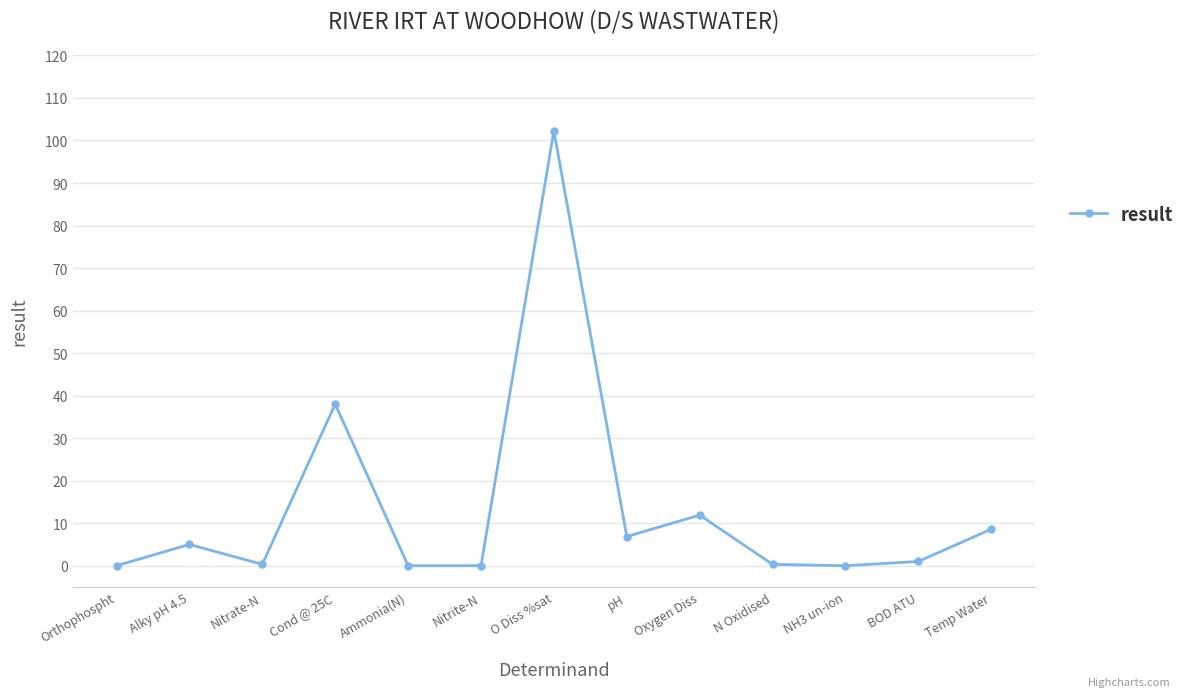

Read the value at Nitrate-N.

0.3